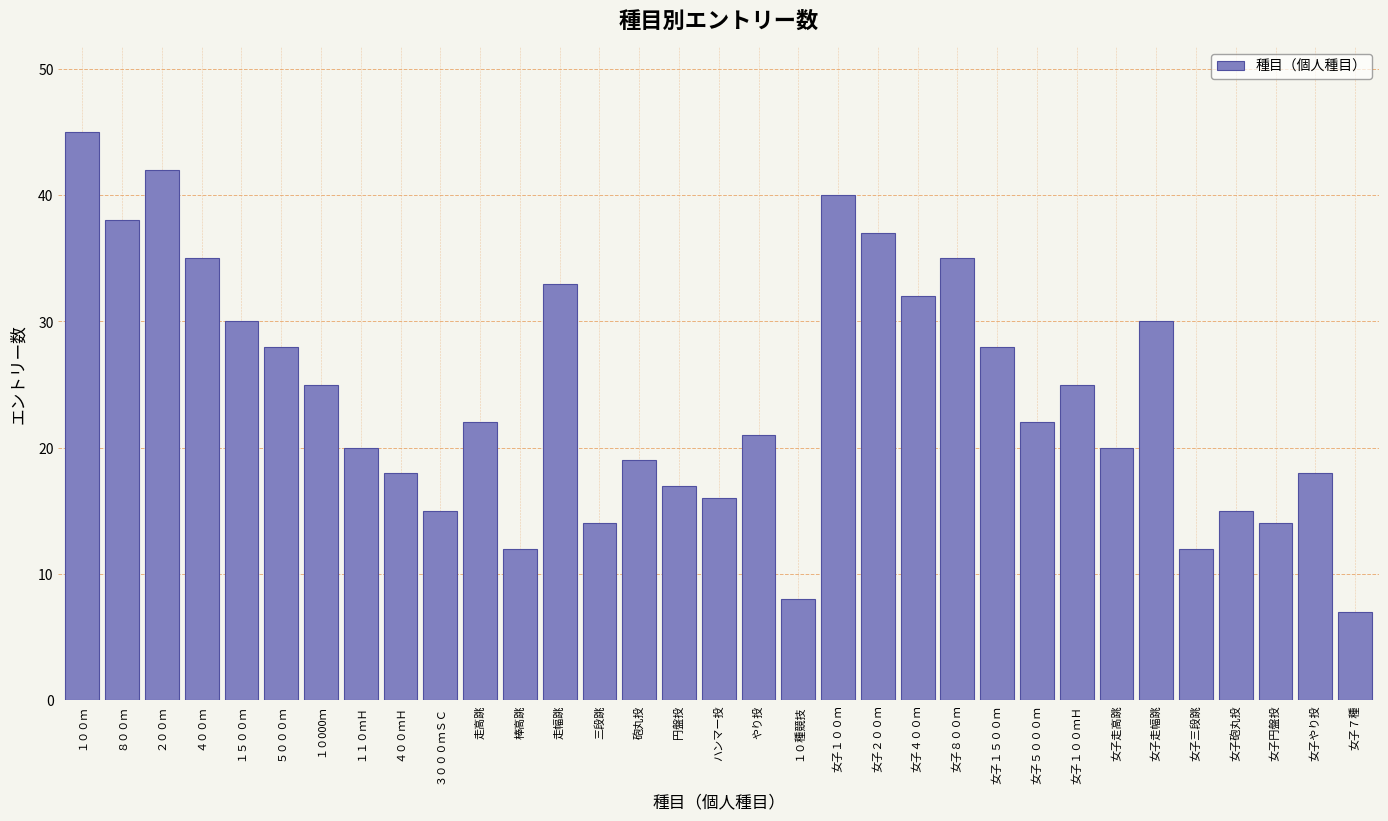

Is it true that the value at ４００ｍＨ is 27?

False